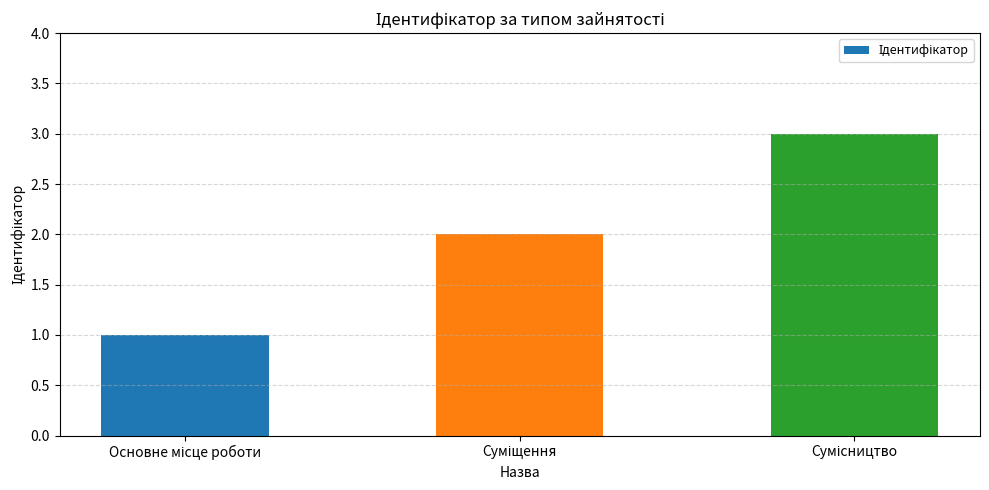

What is the maximum value shown in the chart?

3